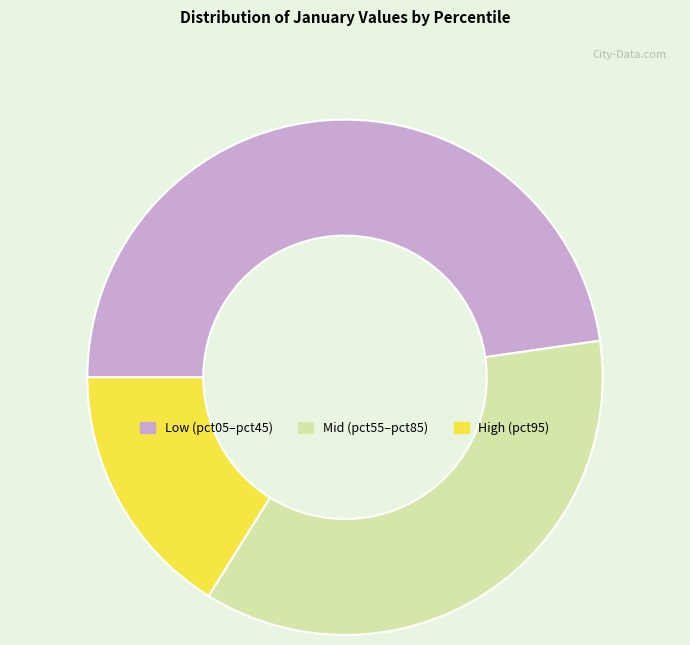

Is there a majority slice in this chart?

No